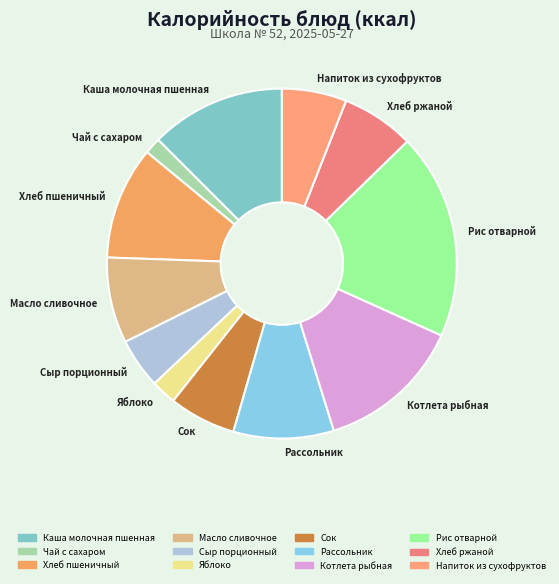

Is there any slice that represents more than half of the pie?

No